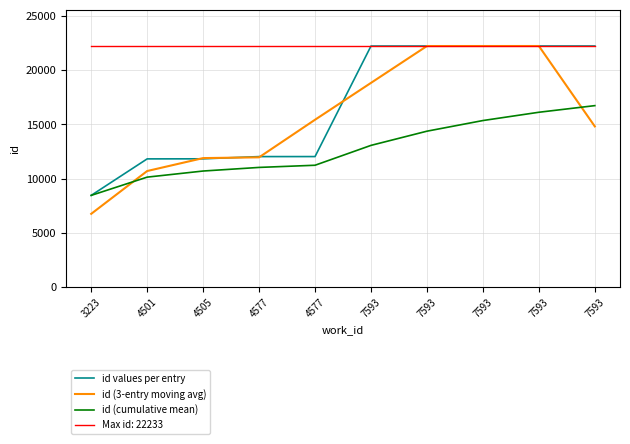

What are all the series names shown in the legend?

id values per entry, id (3-entry moving avg), id (cumulative mean), Max id: 22233